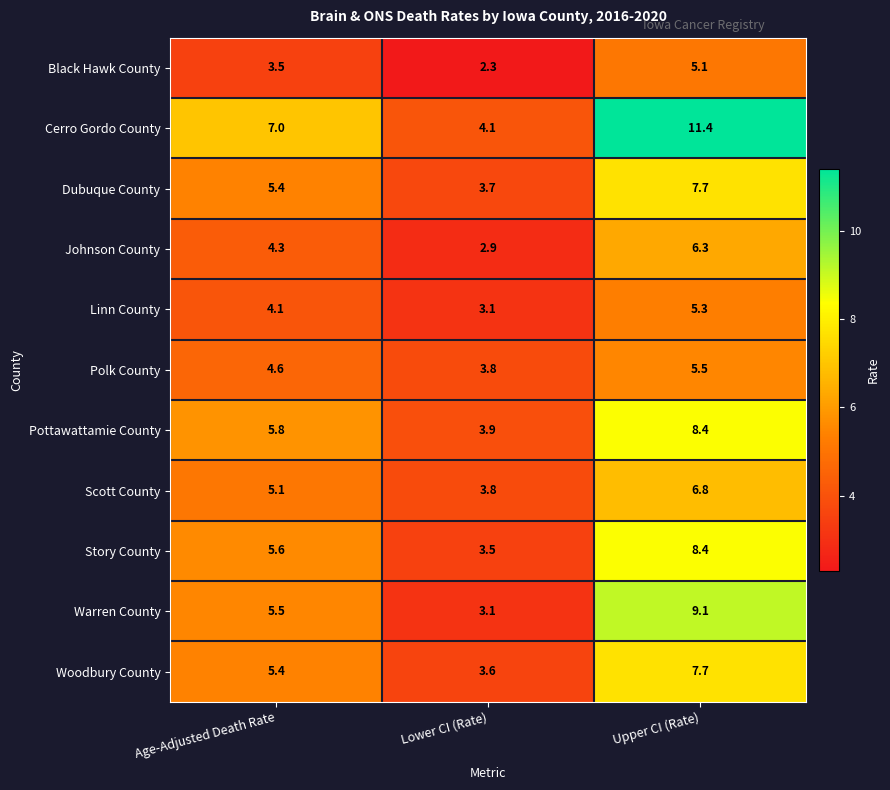

List the labels in order of Warren County value, smallest first.

Lower CI (Rate), Age-Adjusted Death Rate, Upper CI (Rate)